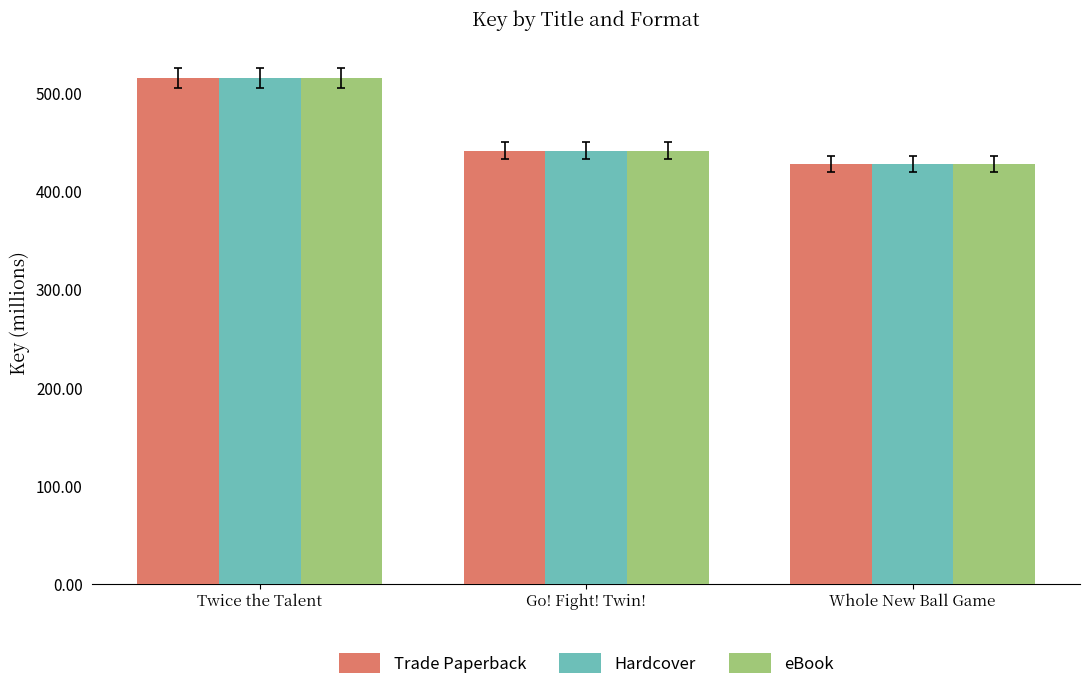

Which category has the lowest value across all series?

Whole New Ball Game